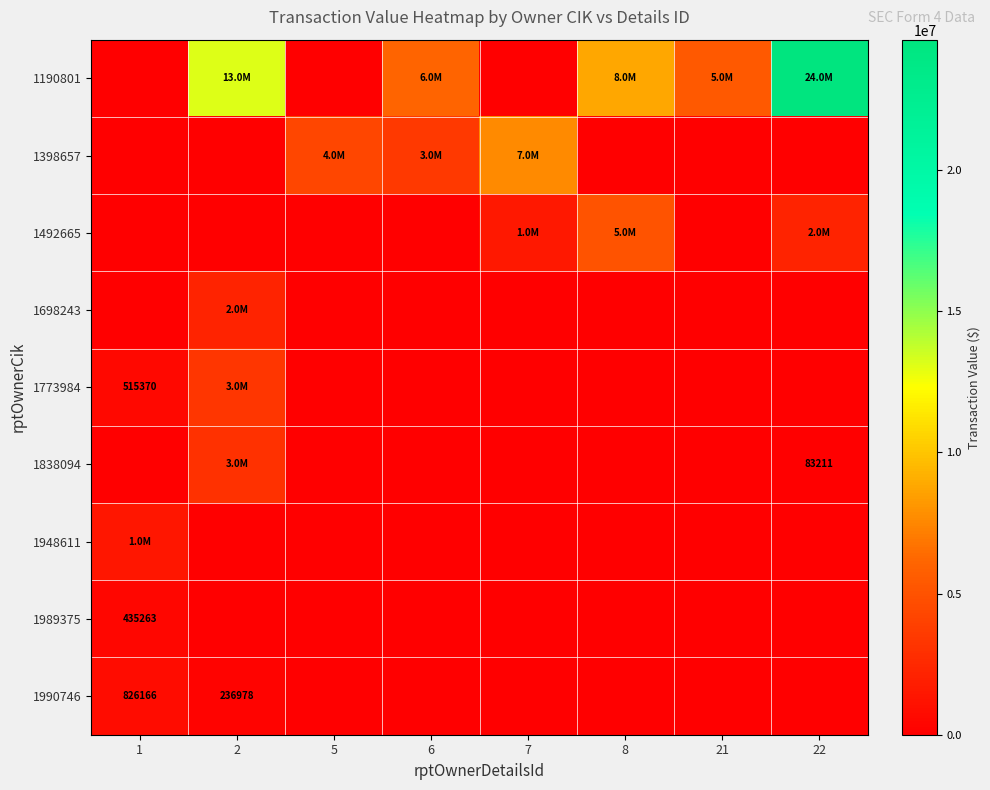

Is it true that 1838094 equals 1237318 at 8?

False